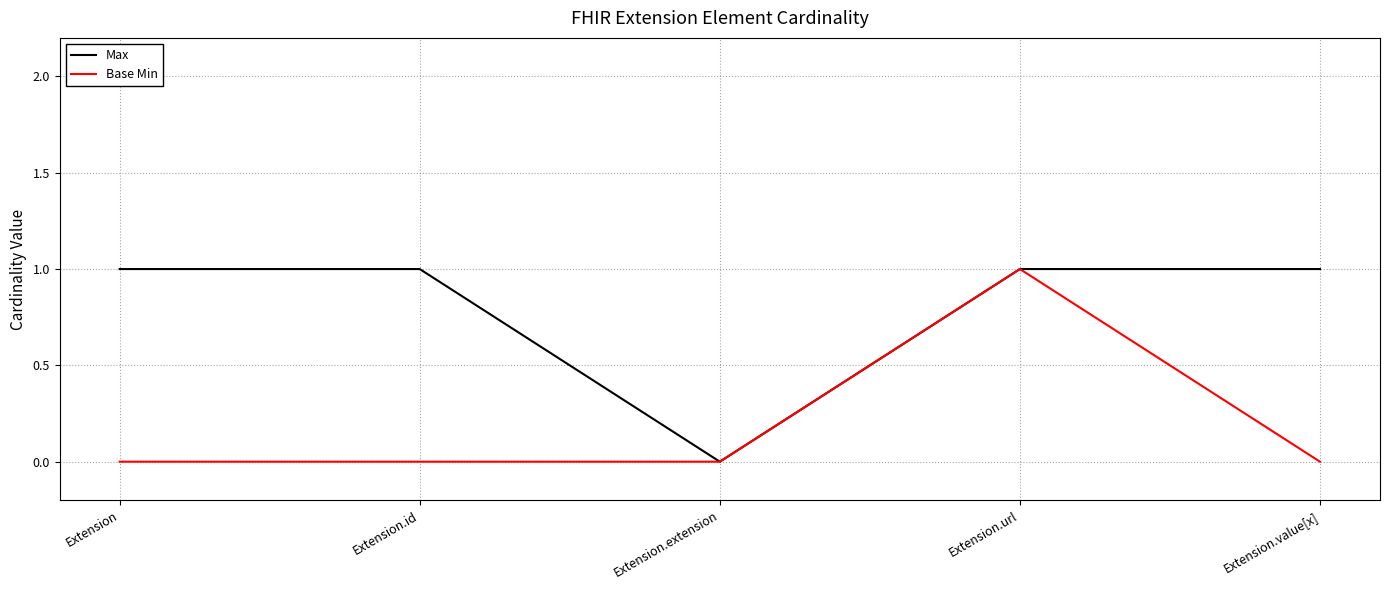

What is the greatest value displayed?

1